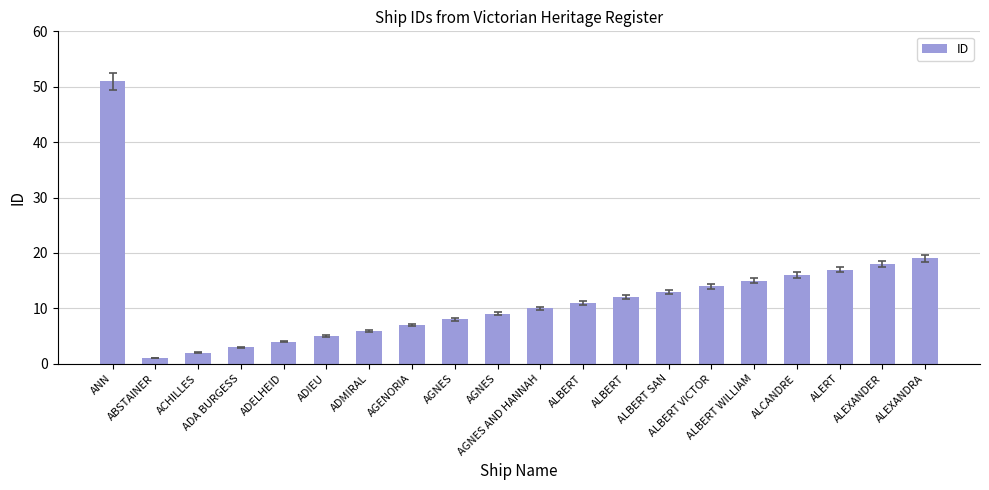

What is the difference between the values at AGNES and ADA BURGESS?

6